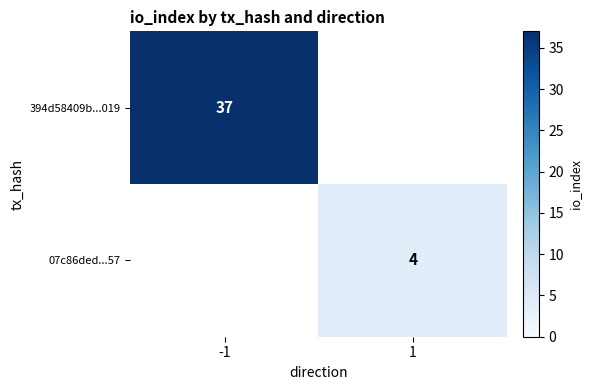

True or false: 07c86ded...57 has a value of 2 at 1.

False